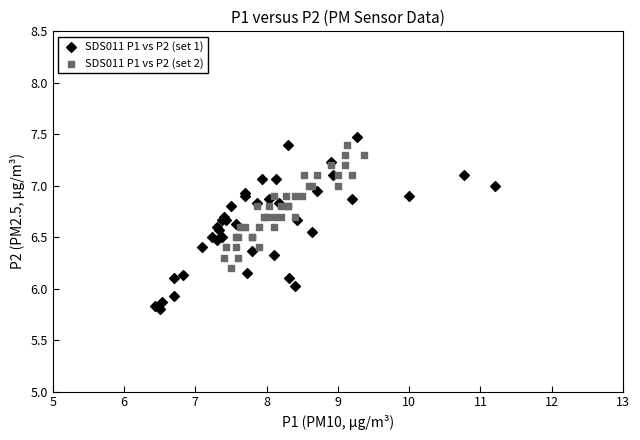

Which series reaches the minimum Y coordinate?

SDS011 P1 vs P2 (set 1)